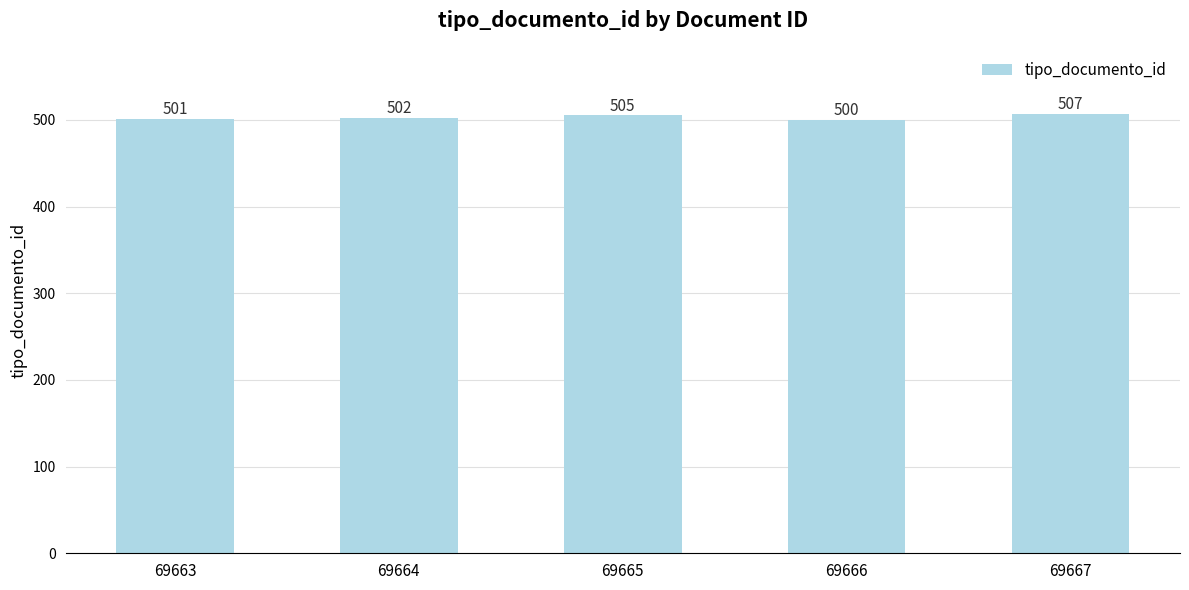

What is the value of the 5th bar from the left?

507